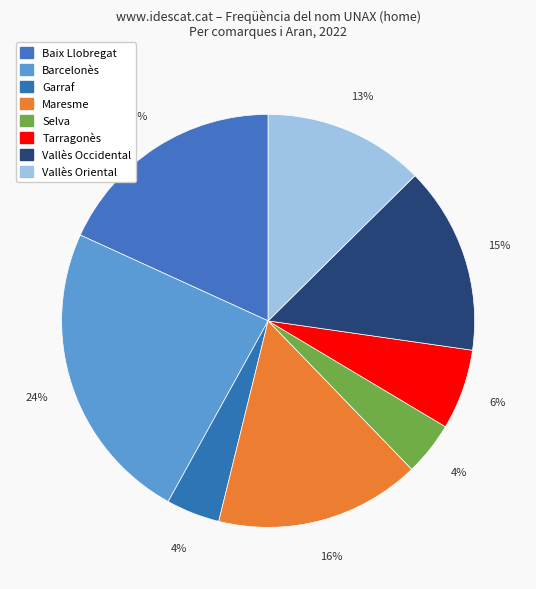

How many segments does this pie chart have?

8